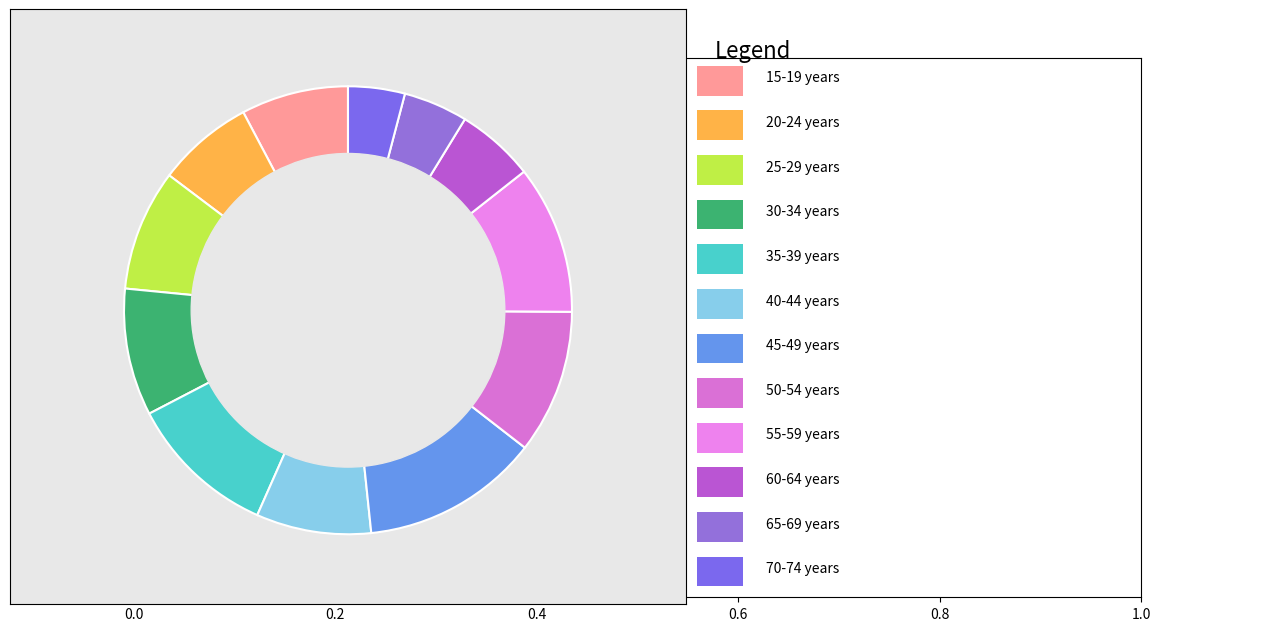

How many slices are in this pie chart?

12